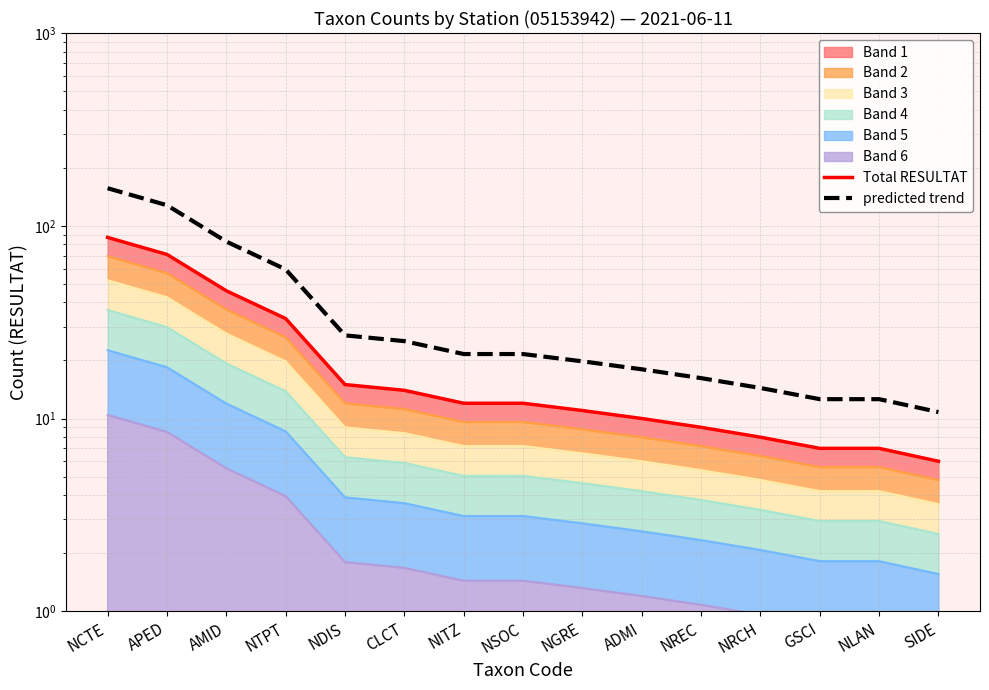

At which label is Total RESULTAT closest to 46?

AMID